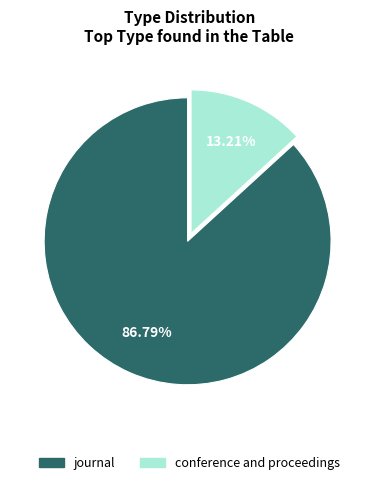

Is it true that conference and proceedings is 13% of the pie?

True